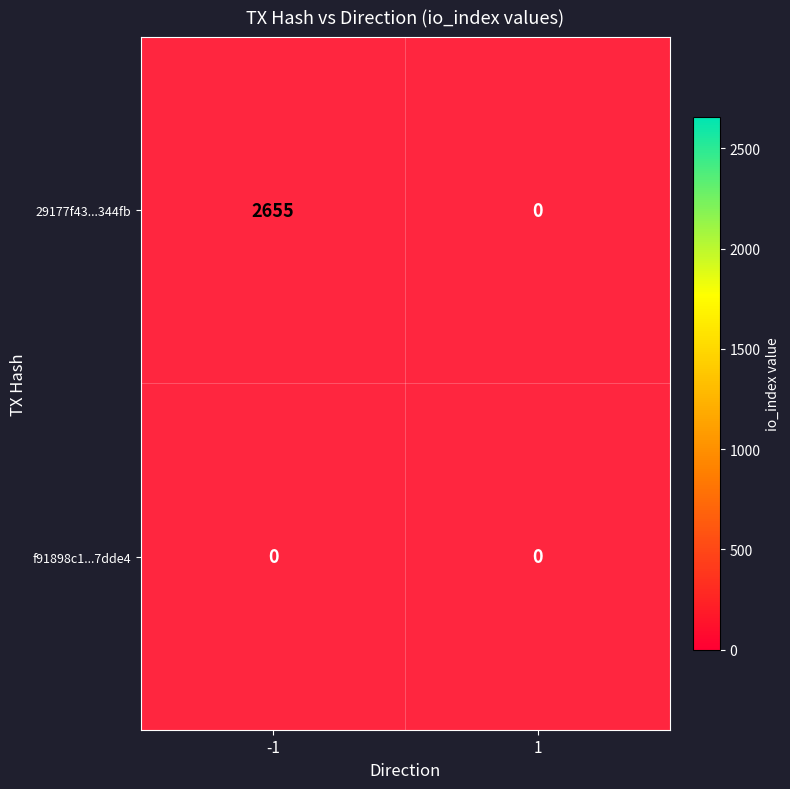

Which category has the highest value across all series?

-1